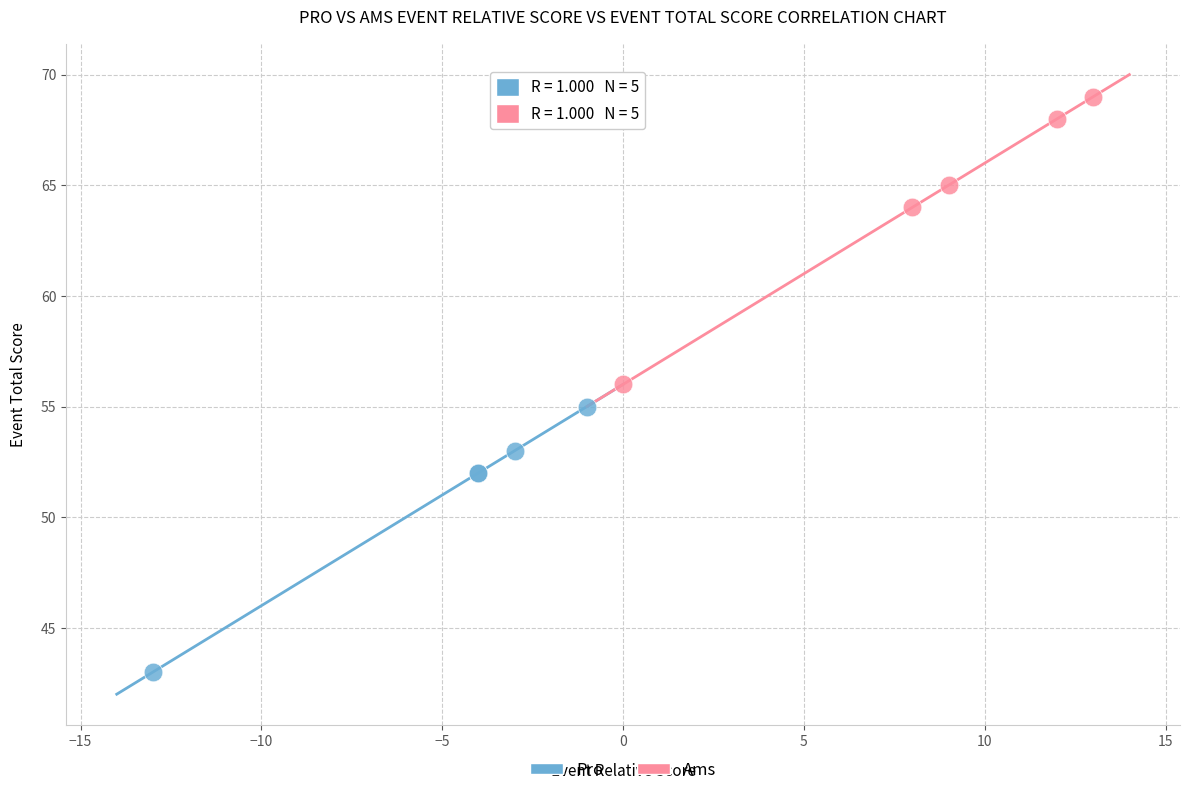

Which series contains the highest Y value?

Ams